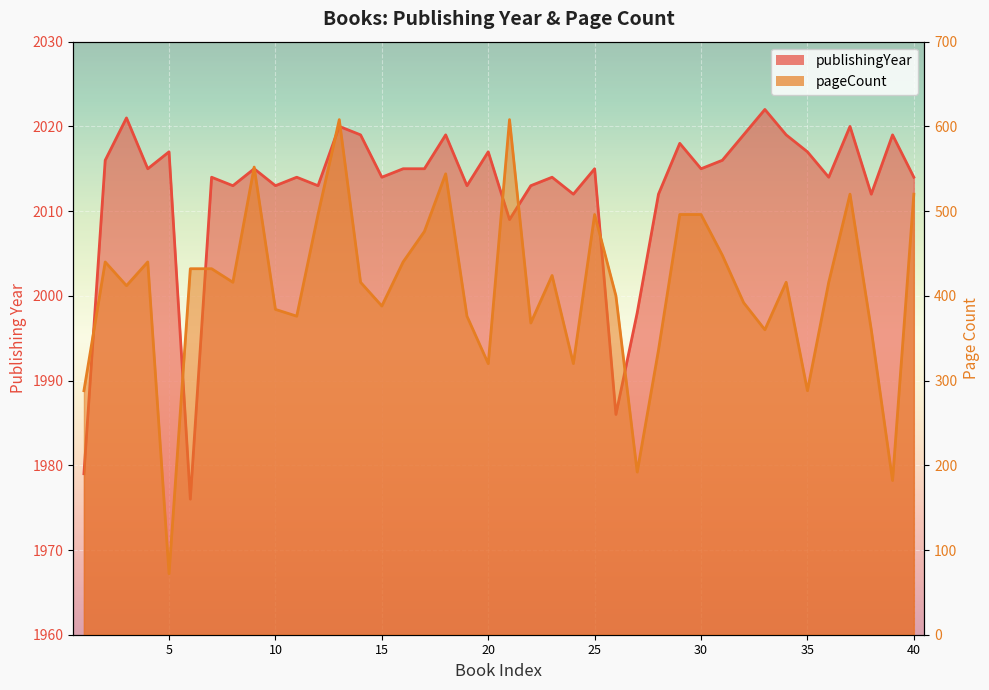

True or false: pageCount and publishingYear intersect in this chart.

False